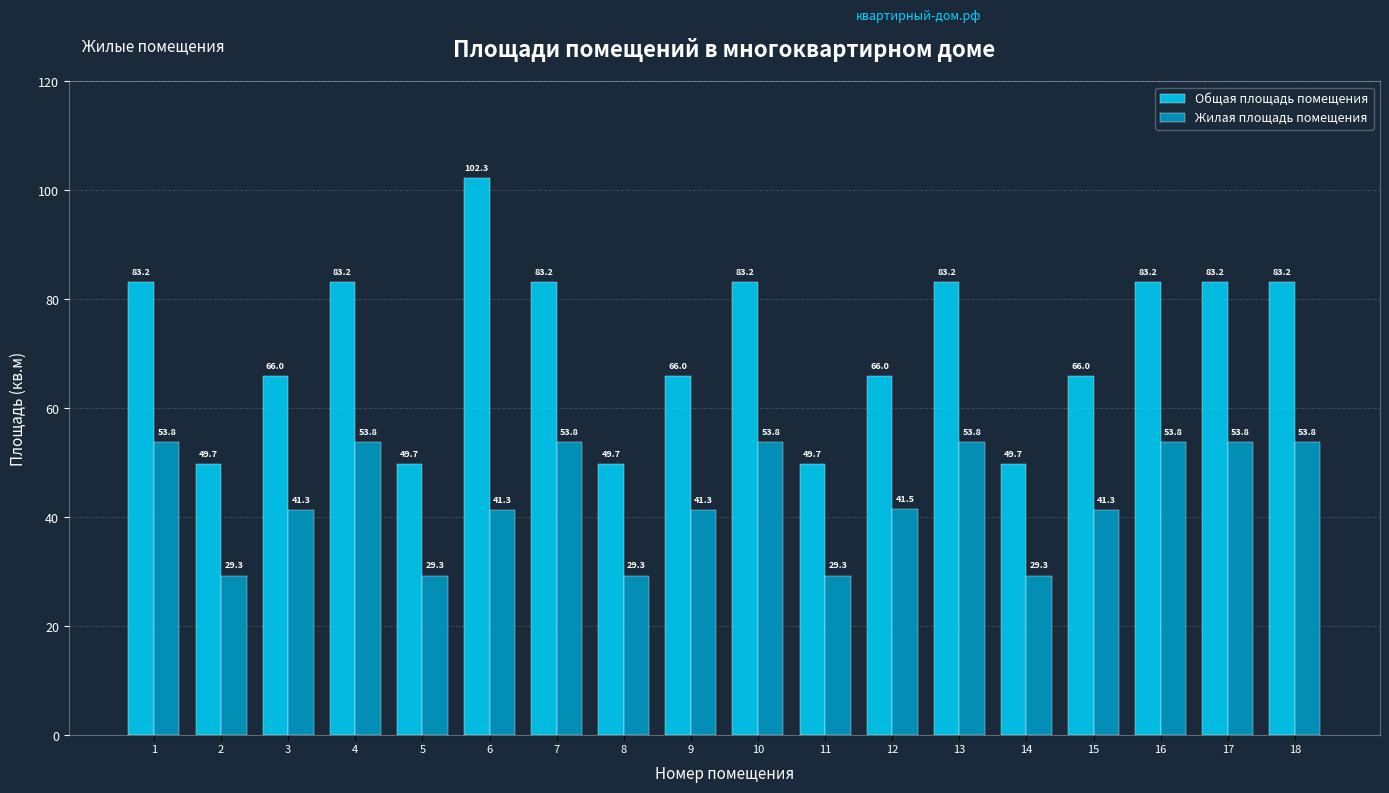

List the series in order of their peak value, lowest first.

Жилая площадь помещения, Общая площадь помещения